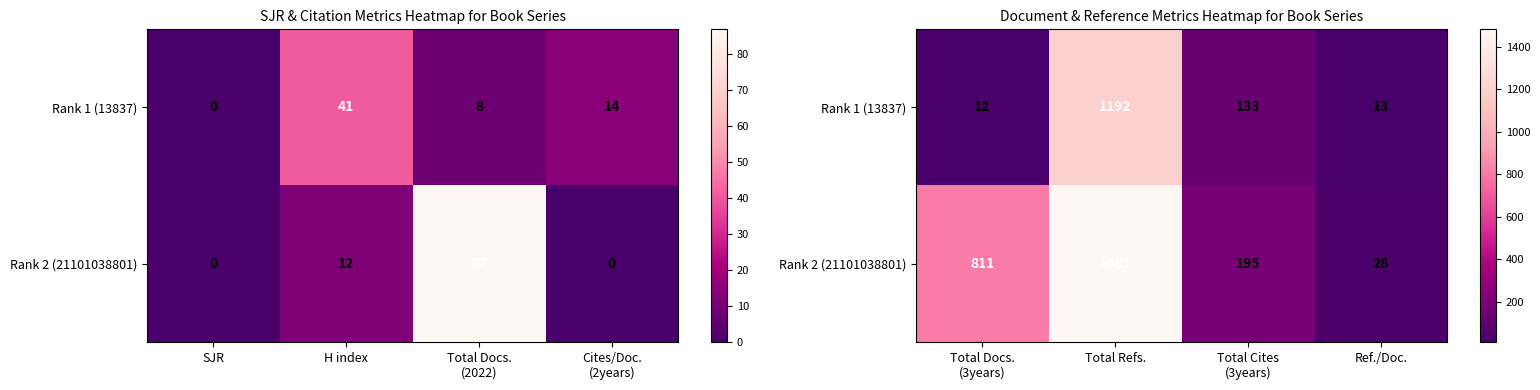

How many values in the Rank 2 (21101038801) series are below 811?

2